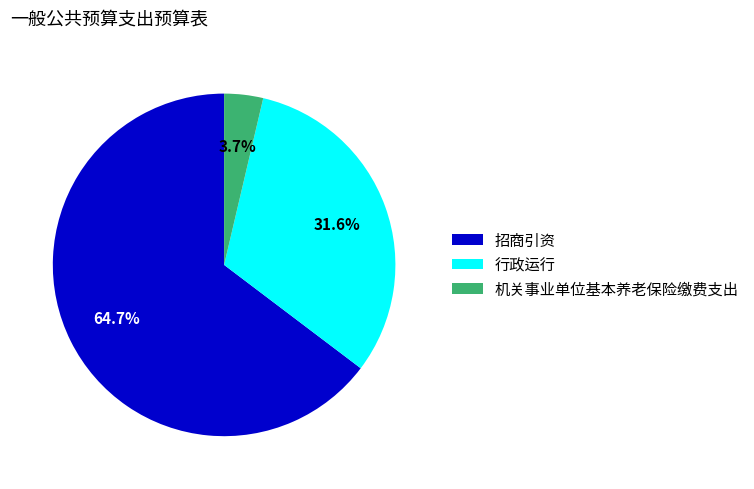

Which has a higher value, 机关事业单位基本养老保险缴费支出 or 招商引资?

招商引资